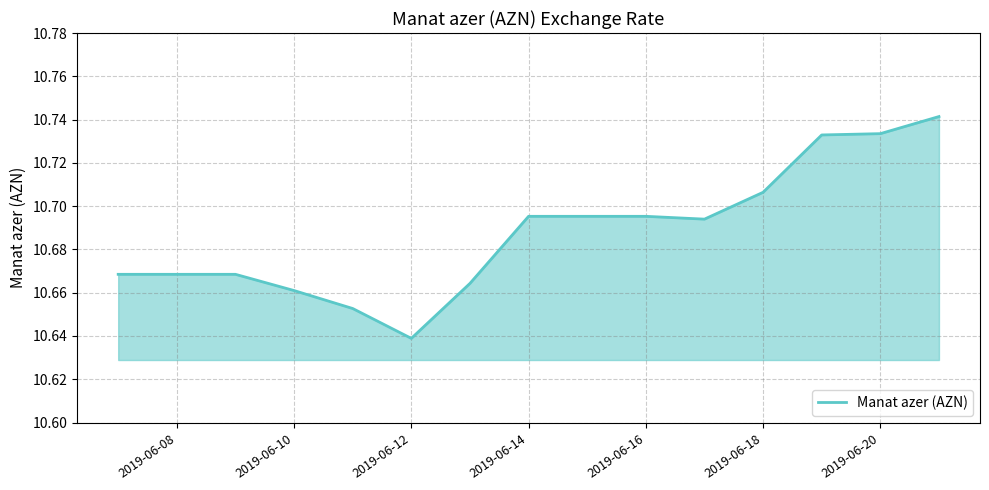

What is the greatest value displayed?

10.7